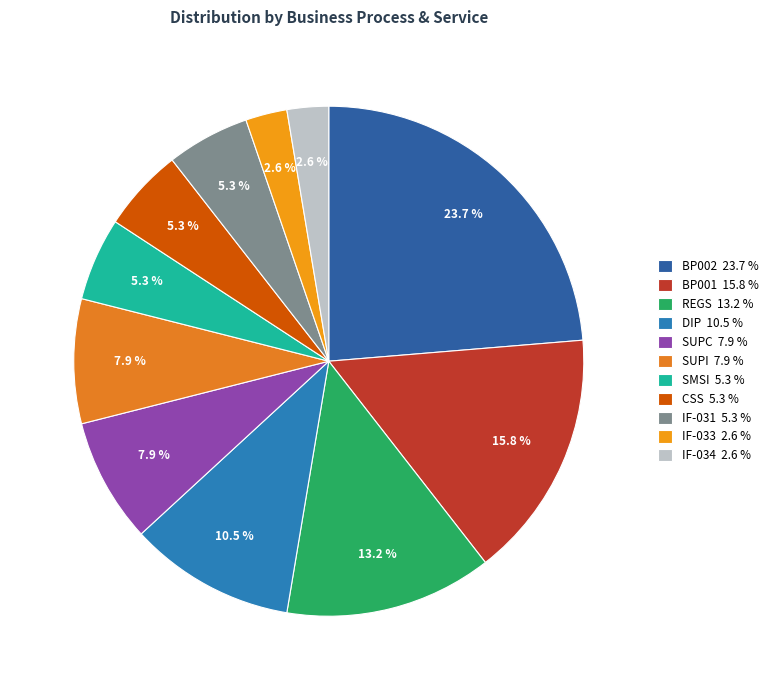

To the nearest percent, what percentage of the pie is REGS?

13%